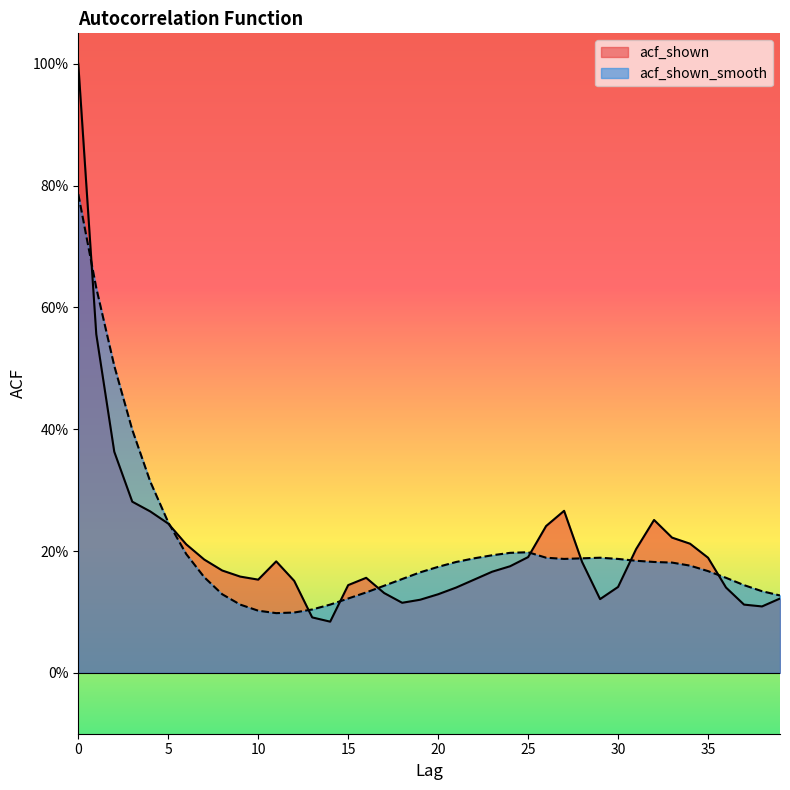

Reading left to right, extract all data points from this chart.

acf_shown: 1.0	0.6	0.4	0.3	0.3	0.2	0.2	0.2	0.2	0.2	0.2	0.2	0.2	0.1	0.1	0.1	0.2	0.1	0.1	0.1	0.1	0.1	0.2	0.2	0.2	0.2	0.2	0.3	0.2	0.1	0.1	0.2	0.3	0.2	0.2	0.2	0.1	0.1	0.1	0.1
acf_shown_smooth: 0.8	0.6	0.5	0.4	0.3	0.2	0.2	0.2	0.1	0.1	0.1	0.1	0.1	0.1	0.1	0.1	0.1	0.1	0.2	0.2	0.2	0.2	0.2	0.2	0.2	0.2	0.2	0.2	0.2	0.2	0.2	0.2	0.2	0.2	0.2	0.2	0.2	0.1	0.1	0.1